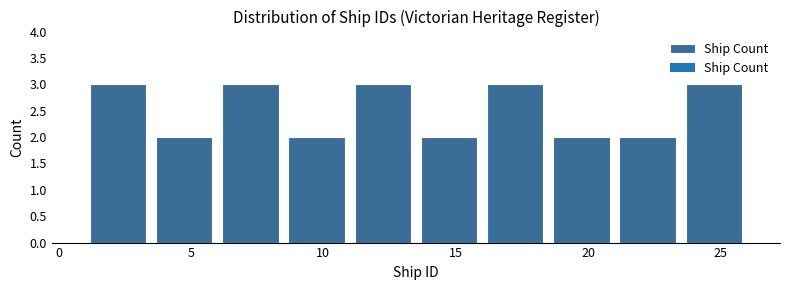

Reading left to right, transcribe this chart: for each bar, give the range it covers on the x-axis and its height. The values are not printed on the chart, so give them approximately, as read against the axis.

1.0 to 3.5: 3
3.5 to 6.0: 2
6.0 to 8.5: 3
8.5 to 11.0: 2
11.0 to 13.5: 3
13.5 to 16.0: 2
16.0 to 18.5: 3
18.5 to 21.0: 2
21.0 to 23.5: 2
23.5 to 26.0: 3